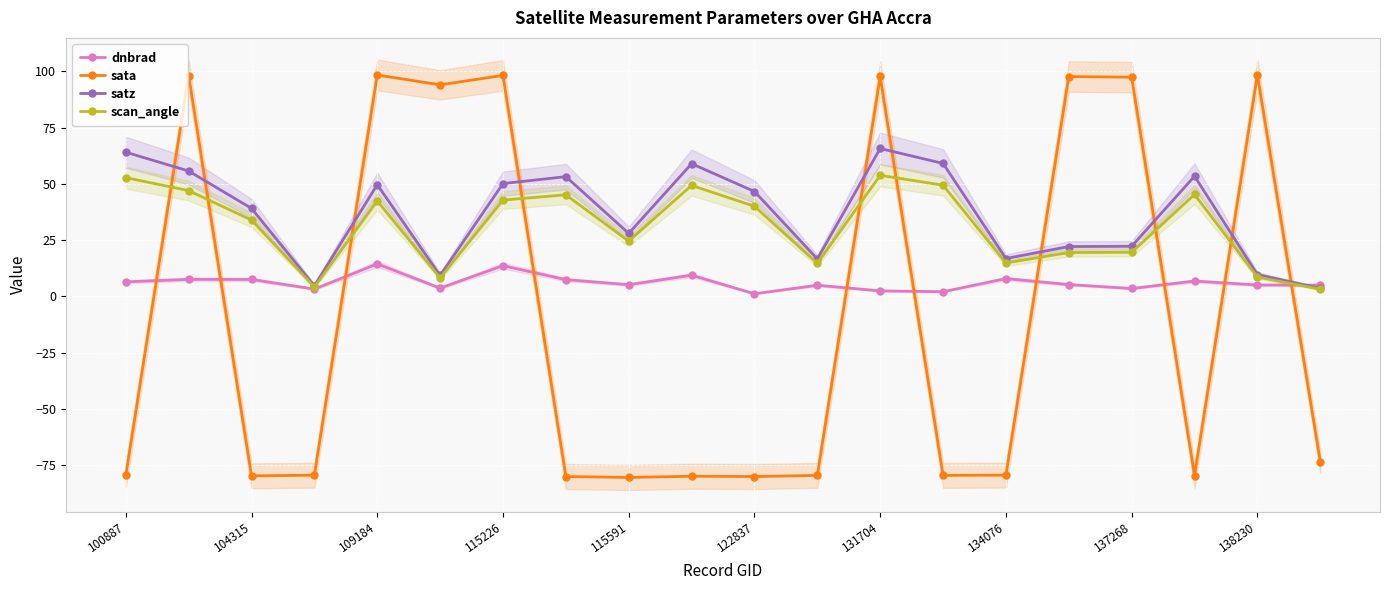

Where is the first local maximum for satz?

109184